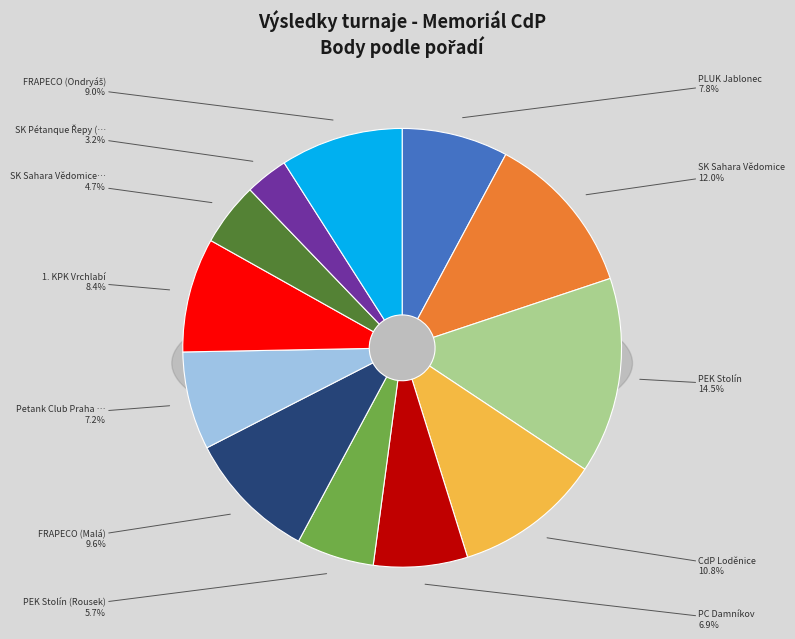

Which category has the smallest portion of the pie?

11 SK Pétanque Řepy (Holoubek)